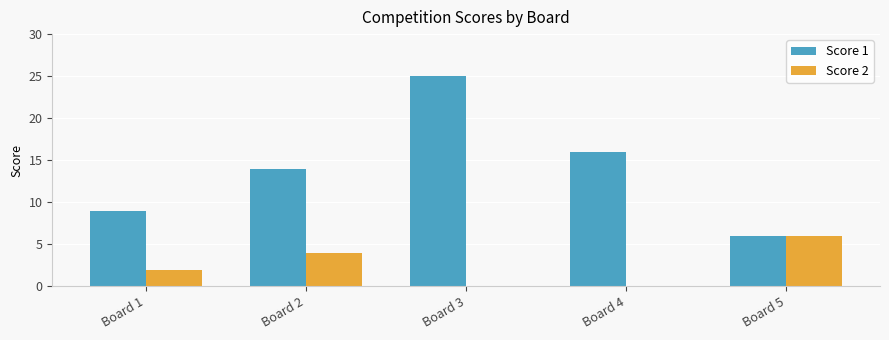

How many distinct data groups are displayed?

2